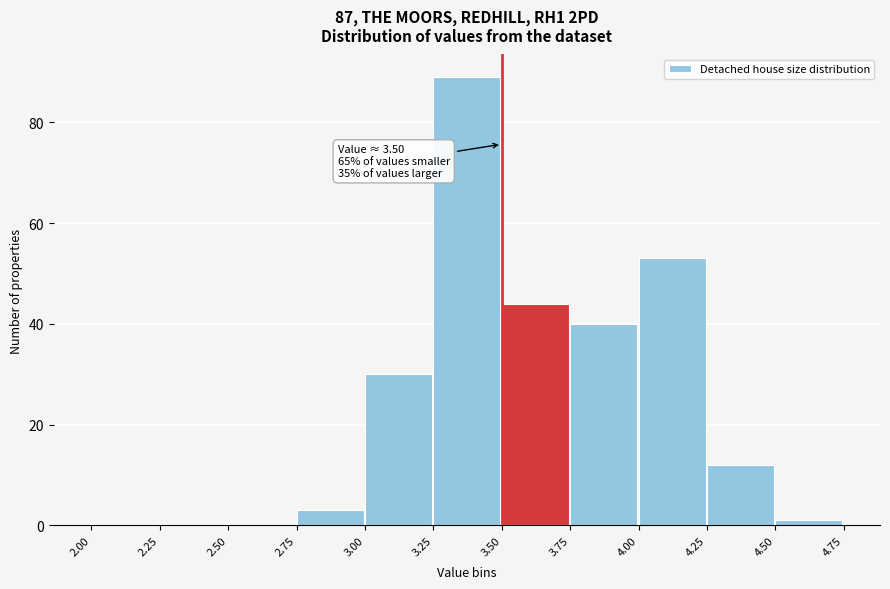

Over which range of the x-axis is the bar tallest?

3.25 to 3.50